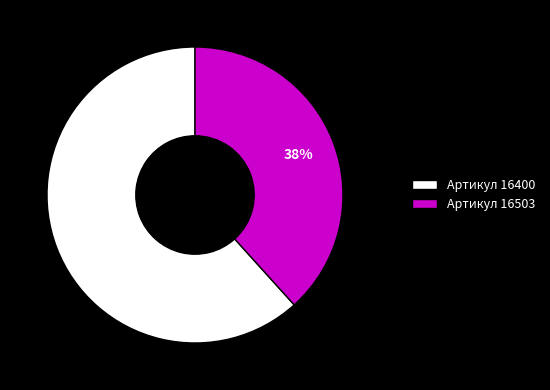

Do Артикул 16503 and Артикул 16400 together represent more than half of the pie?

Yes